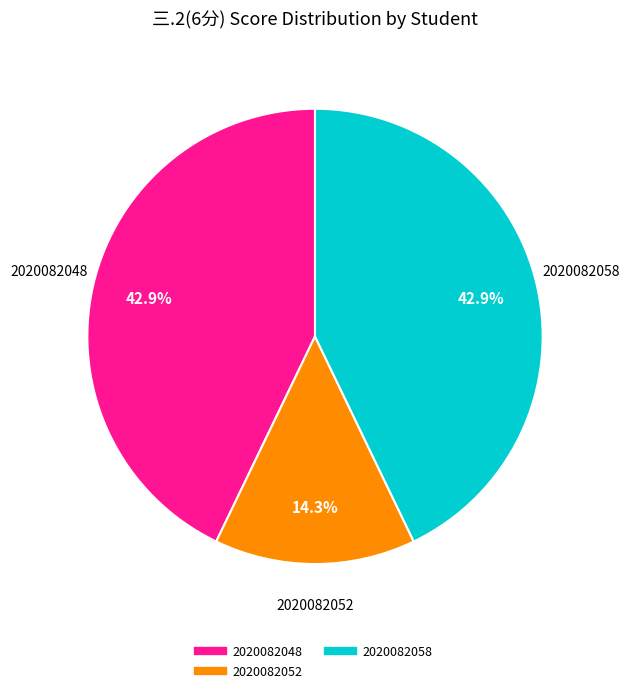

Is there a majority slice in this chart?

No